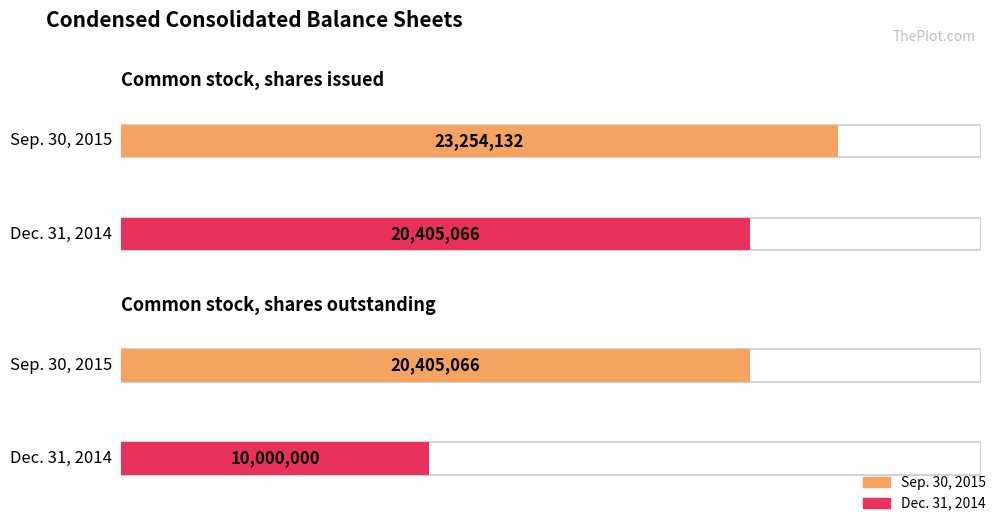

What is the sum of the Sep. 30, 2015 values at Common stock, shares issued and Common stock, shares outstanding?

43659198